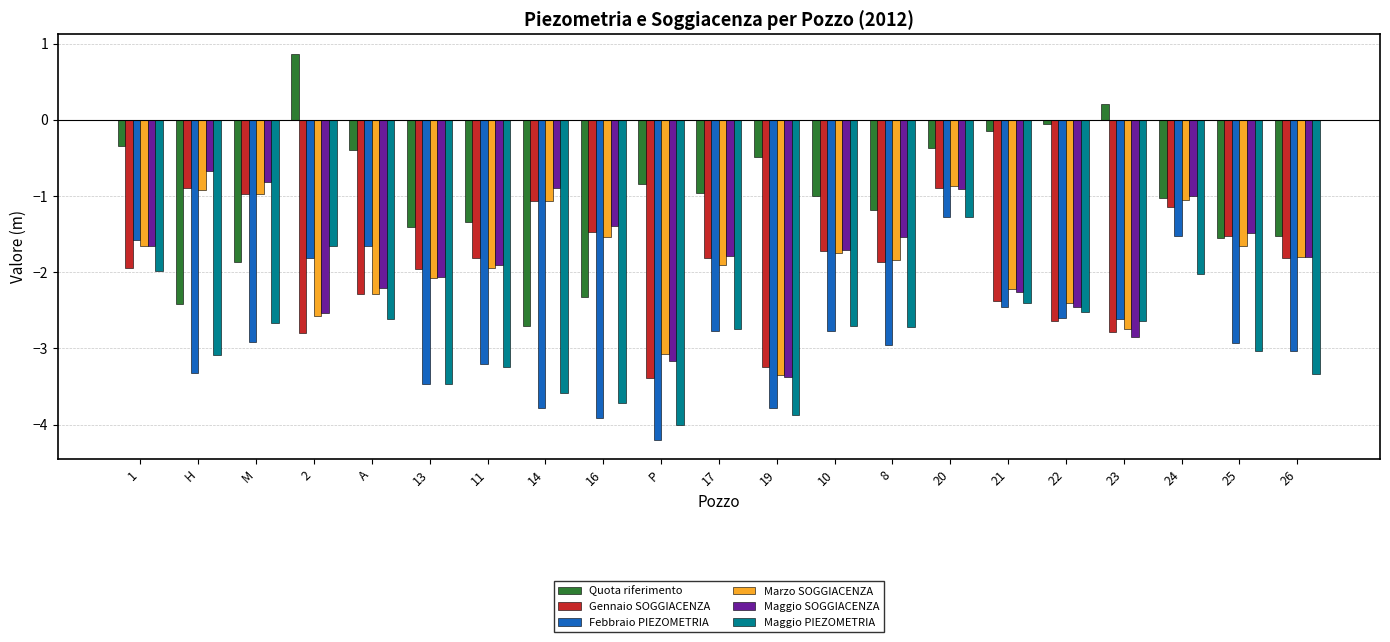

What position from the left is 16?

9